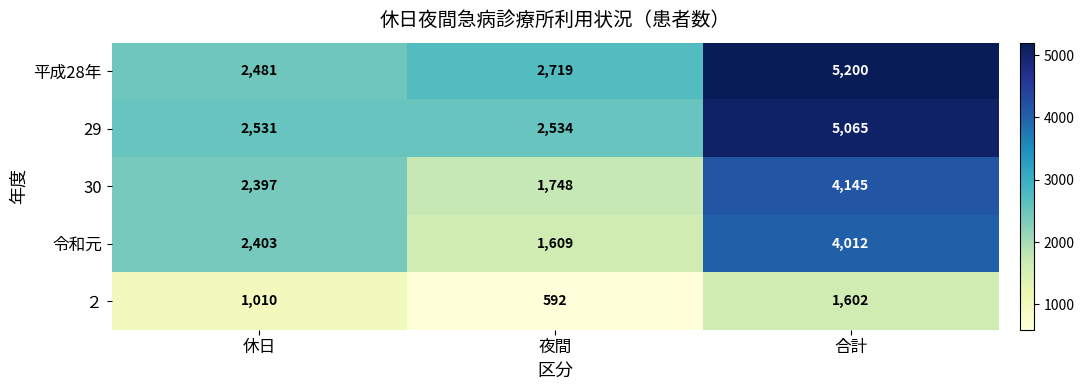

Is it true that 29 equals 799 at 夜間?

False